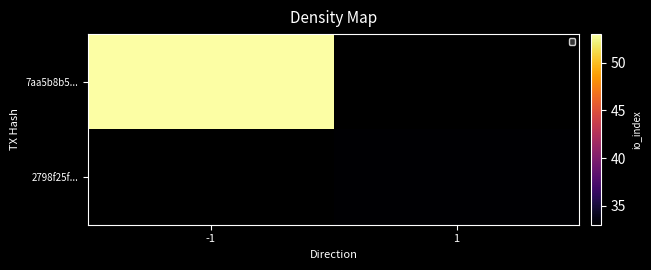

What is the difference between the highest and lowest values at 1?

33